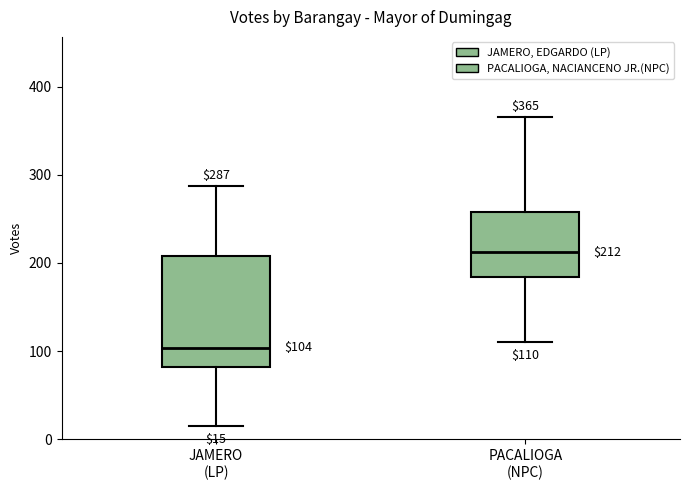

Which box has the highest median line?

PACALIOGA (NPC)